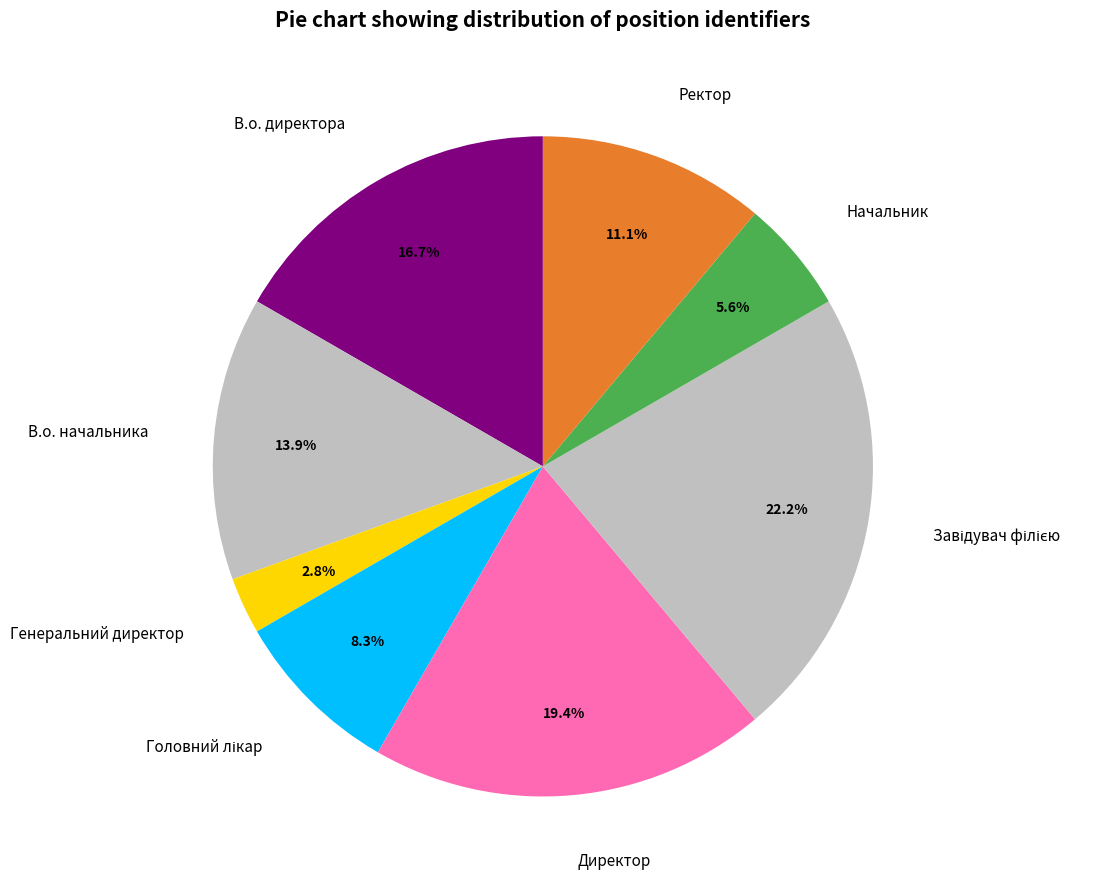

True or false: Начальник accounts for 6% of the total.

True